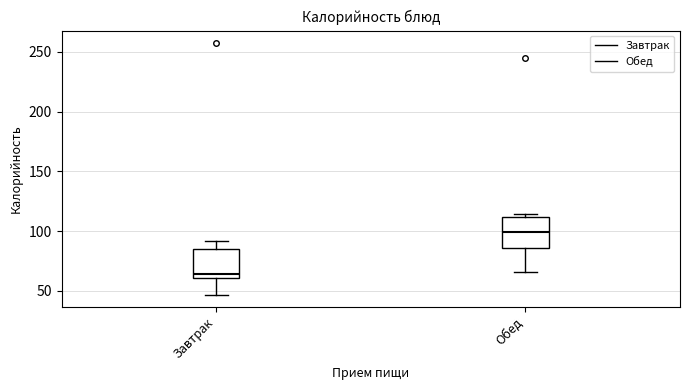

Where is the lower edge of the box for Обед on the y-axis? The values are not printed on the chart, so give them approximately, as read against the axis.

85